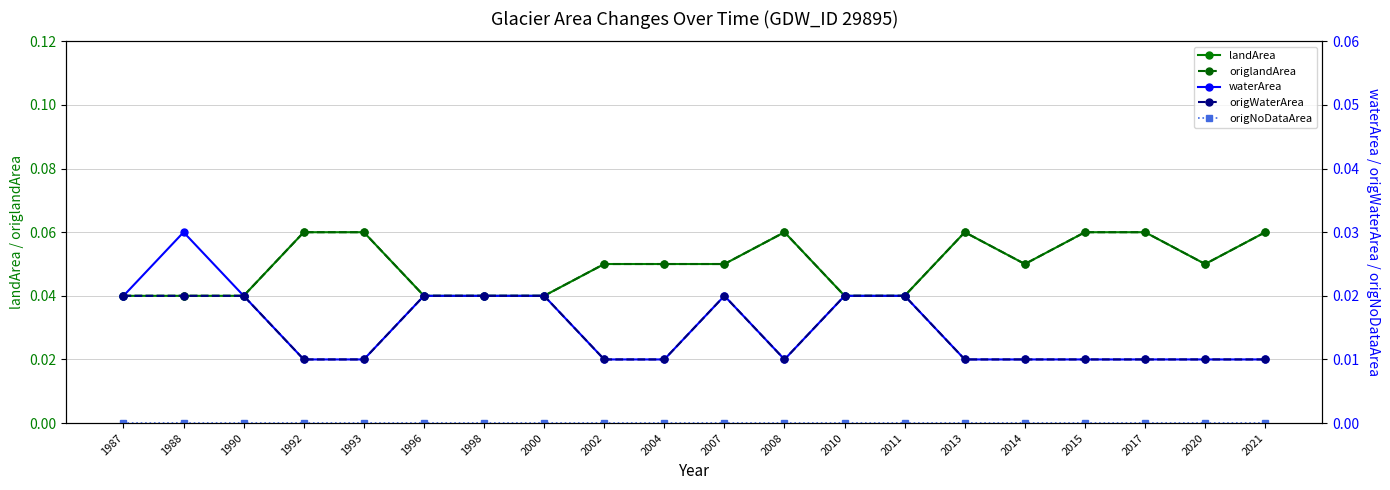

Reading left to right, transcribe all the data shown in this chart.

landArea: 0.0	0.0	0.0	0.1	0.1	0.0	0.0	0.0	0.1	0.1	0.1	0.1	0.0	0.0	0.1	0.1	0.1	0.1	0.1	0.1
origlandArea: 0.0	0.0	0.0	0.1	0.1	0.0	0.0	0.0	0.1	0.1	0.1	0.1	0.0	0.0	0.1	0.1	0.1	0.1	0.1	0.1
waterArea: 0.0	0.0	0.0	0.0	0.0	0.0	0.0	0.0	0.0	0.0	0.0	0.0	0.0	0.0	0.0	0.0	0.0	0.0	0.0	0.0
origWaterArea: 0.0	0.0	0.0	0.0	0.0	0.0	0.0	0.0	0.0	0.0	0.0	0.0	0.0	0.0	0.0	0.0	0.0	0.0	0.0	0.0
origNoDataArea: 0.0	0.0	0.0	0.0	0.0	0.0	0.0	0.0	0.0	0.0	0.0	0.0	0.0	0.0	0.0	0.0	0.0	0.0	0.0	0.0